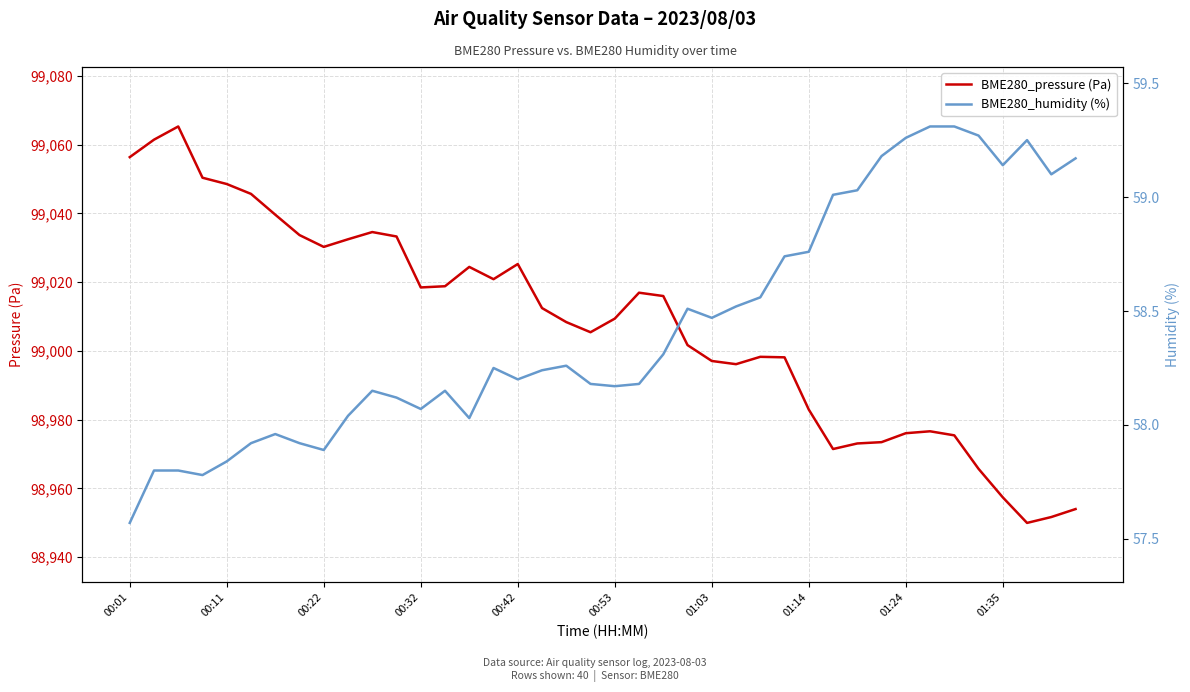

What is the maximum value shown in the chart?

99065.3